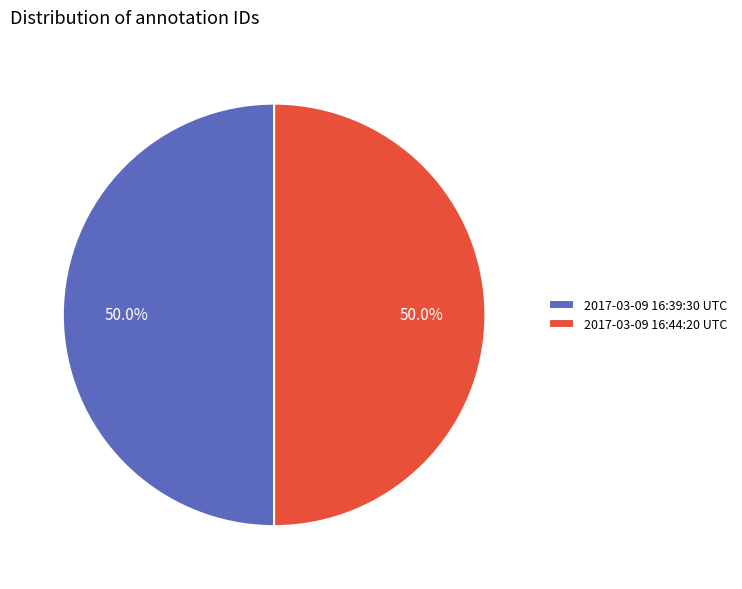

To the nearest percent, what percentage of the pie is 2017-03-09 16:39:30 UTC?

50%